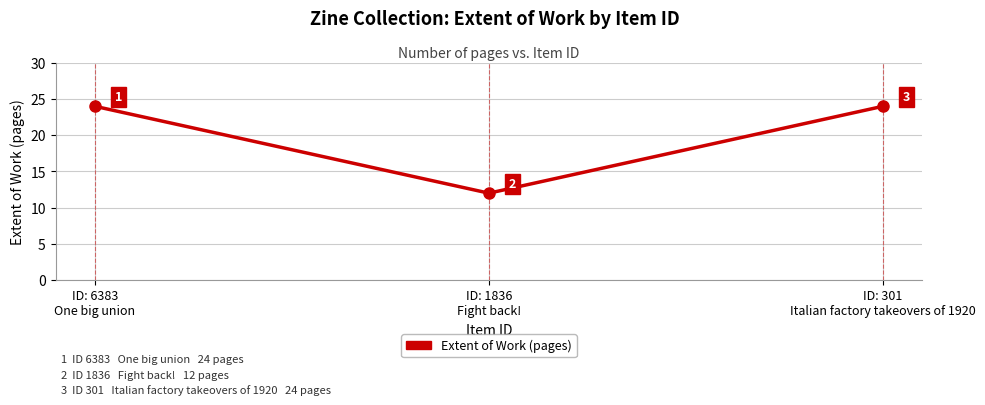

What is the sum of the values at ID: 1836
Fight back! and ID: 6383
One big union?

36